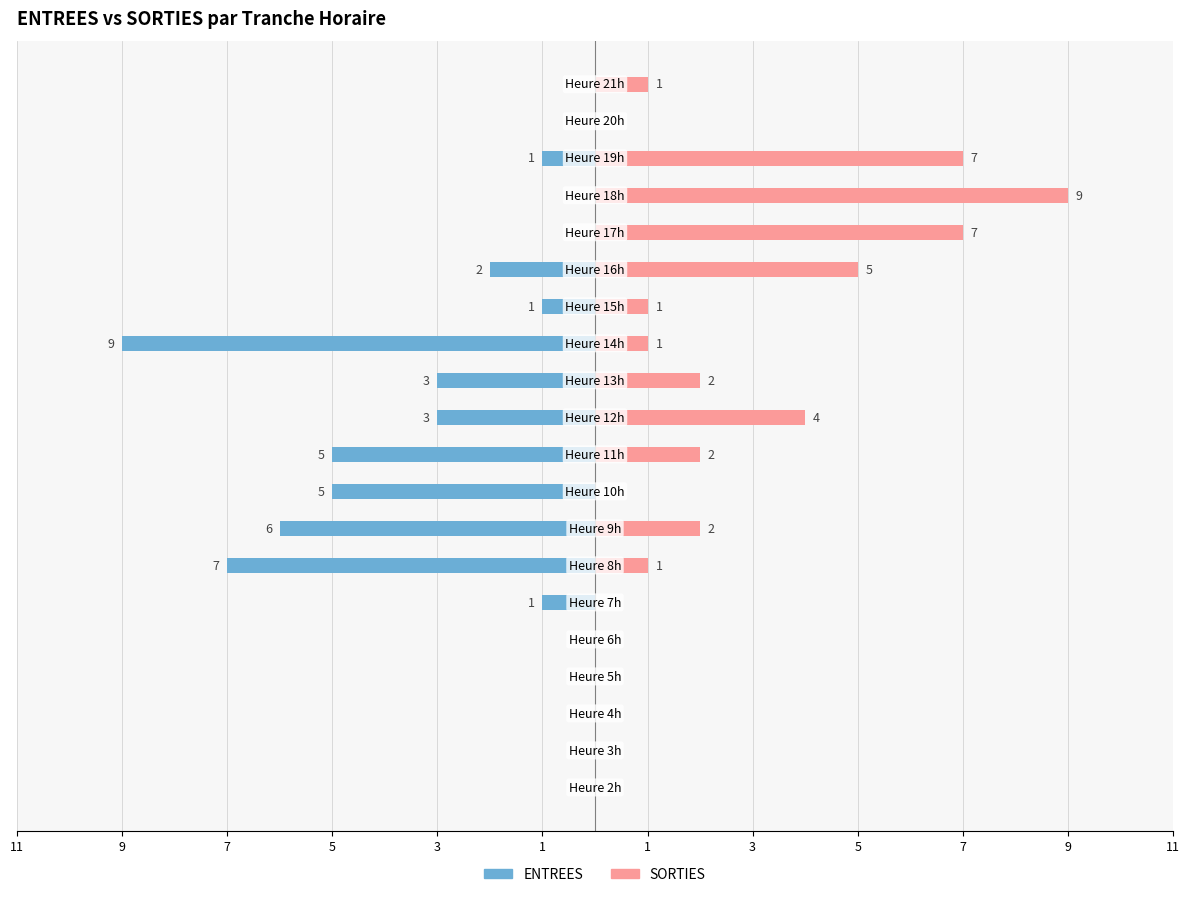

Is the value of ENTREES at 7 greater than the value of SORTIES at 11?

No